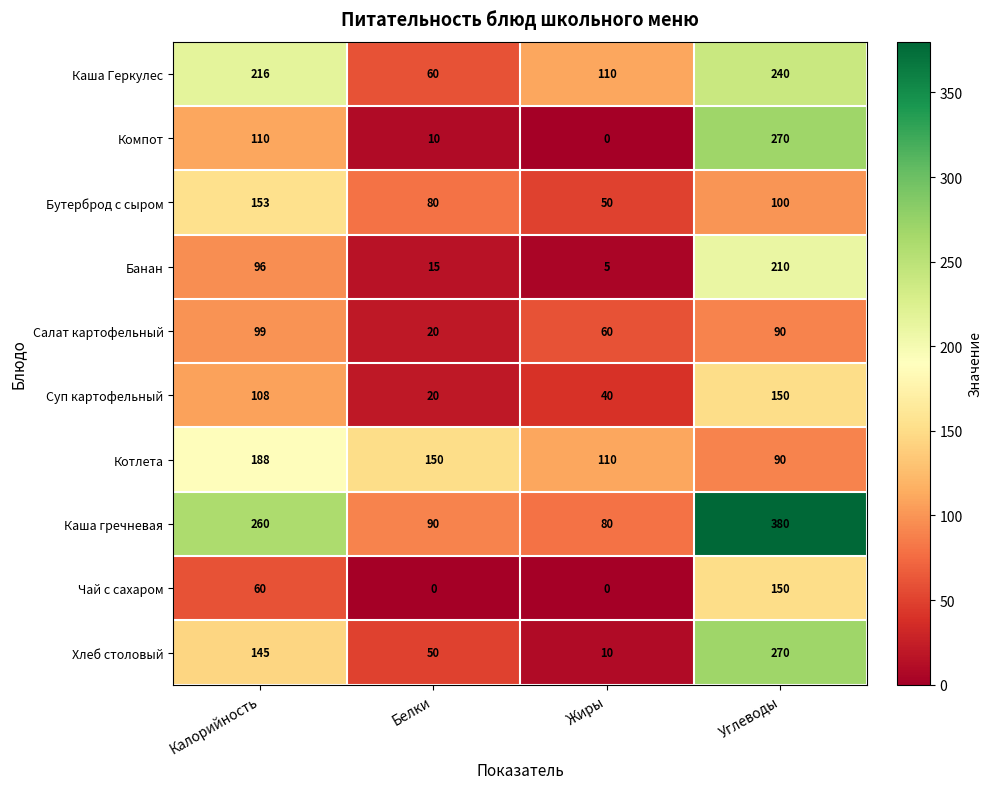

What value does the Компот series have at Белки?

10